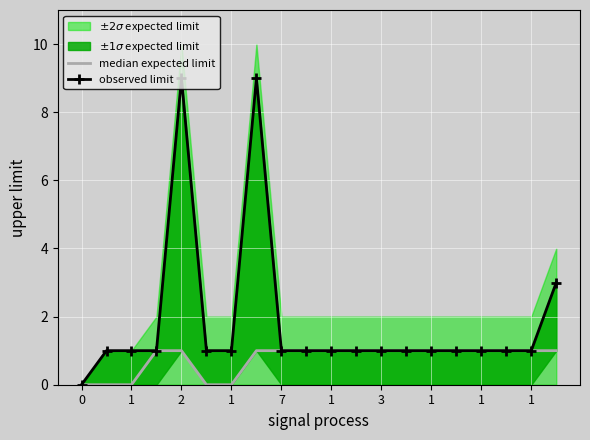

Rank the series by their average value, from lowest to highest.

median expected limit, observed limit